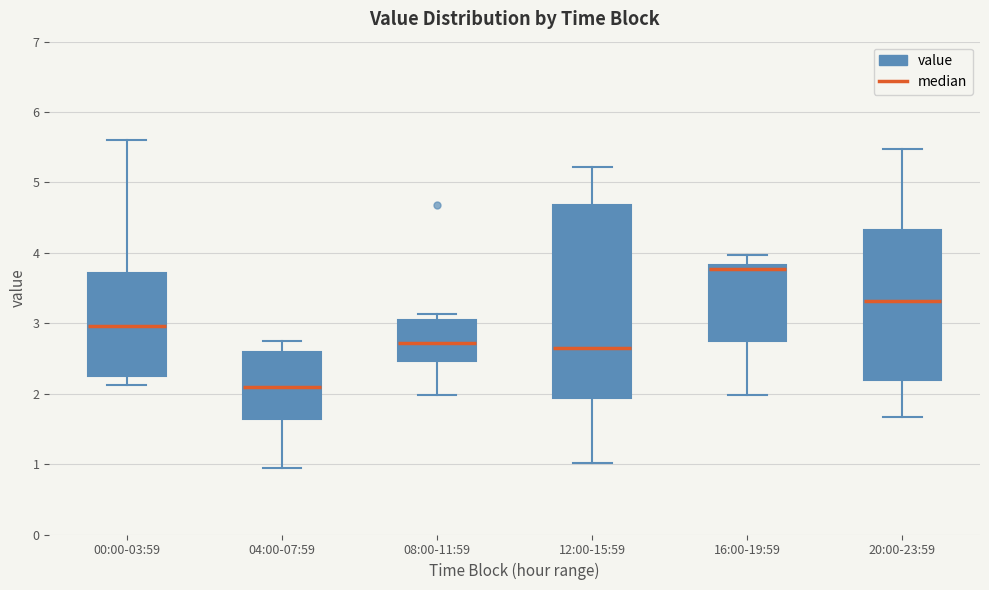

Where is the lower edge of the box for 20:00-23:59 on the y-axis? The values are not printed on the chart, so give them approximately, as read against the axis.

2.2